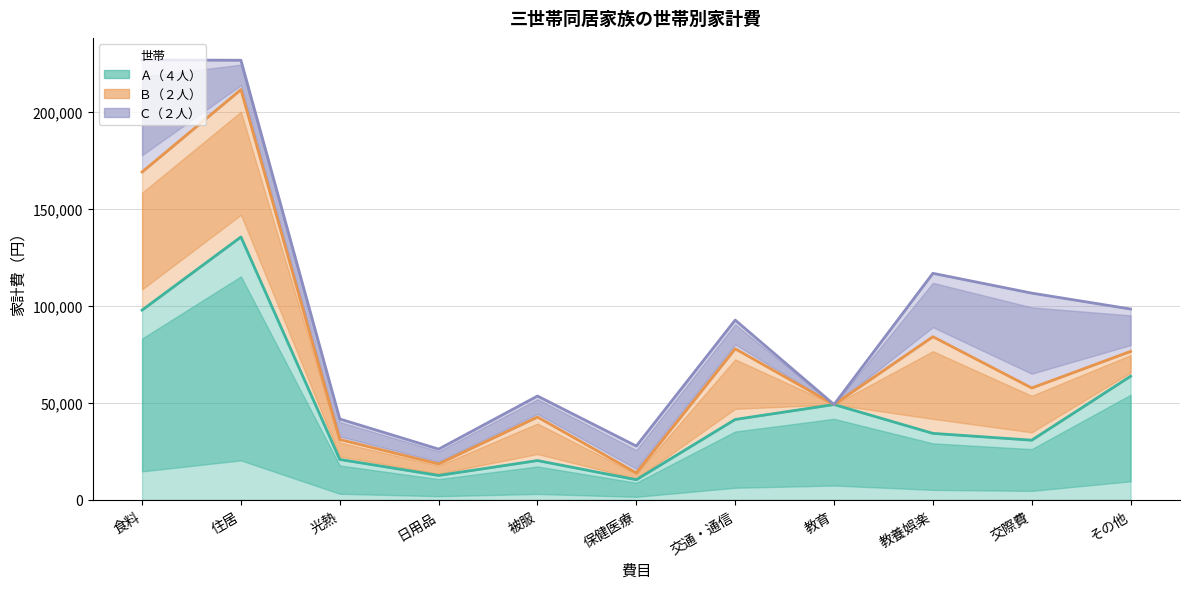

Which series has the largest total across all categories?

Ａ（４人）